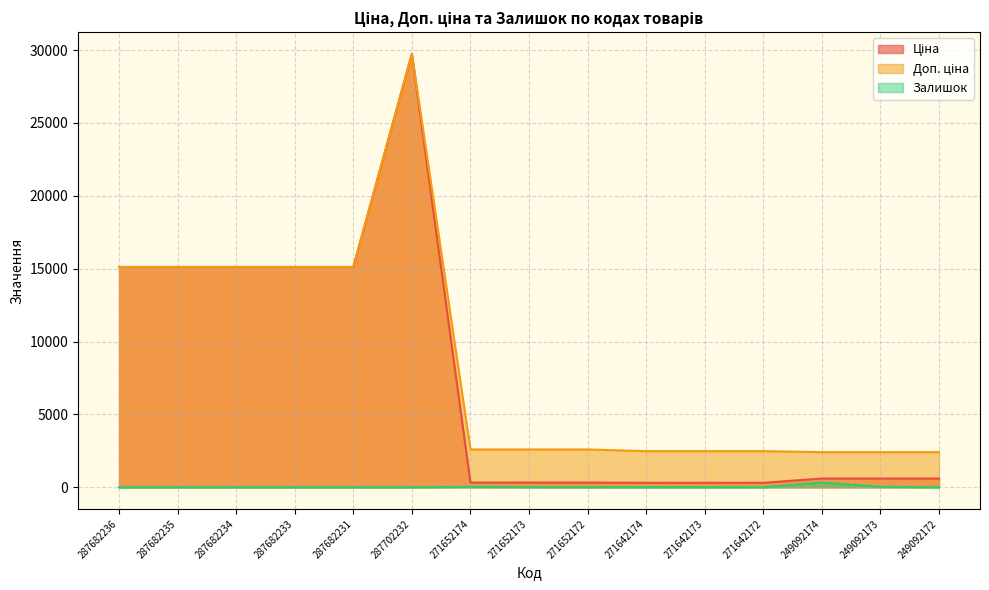

How many series are shown in this chart?

3